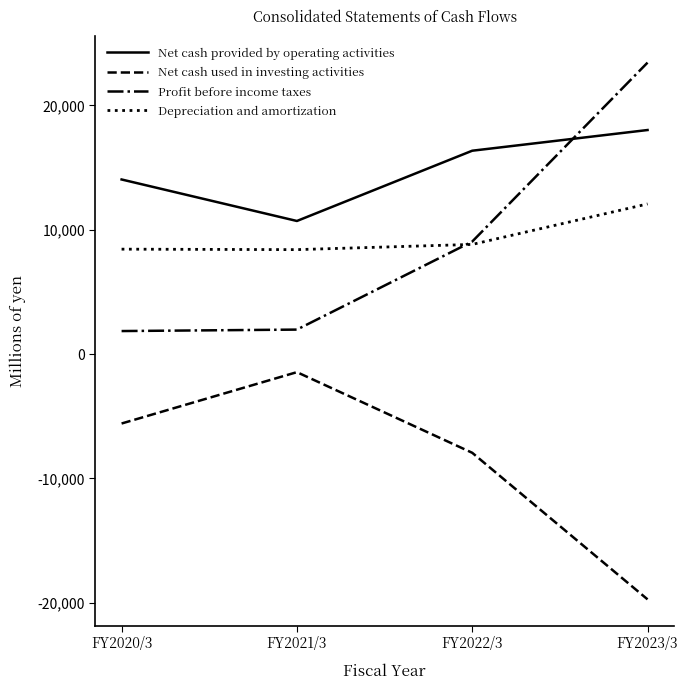

The Depreciation and amortization series shows 8400 at FY2021/3. True or false?

True